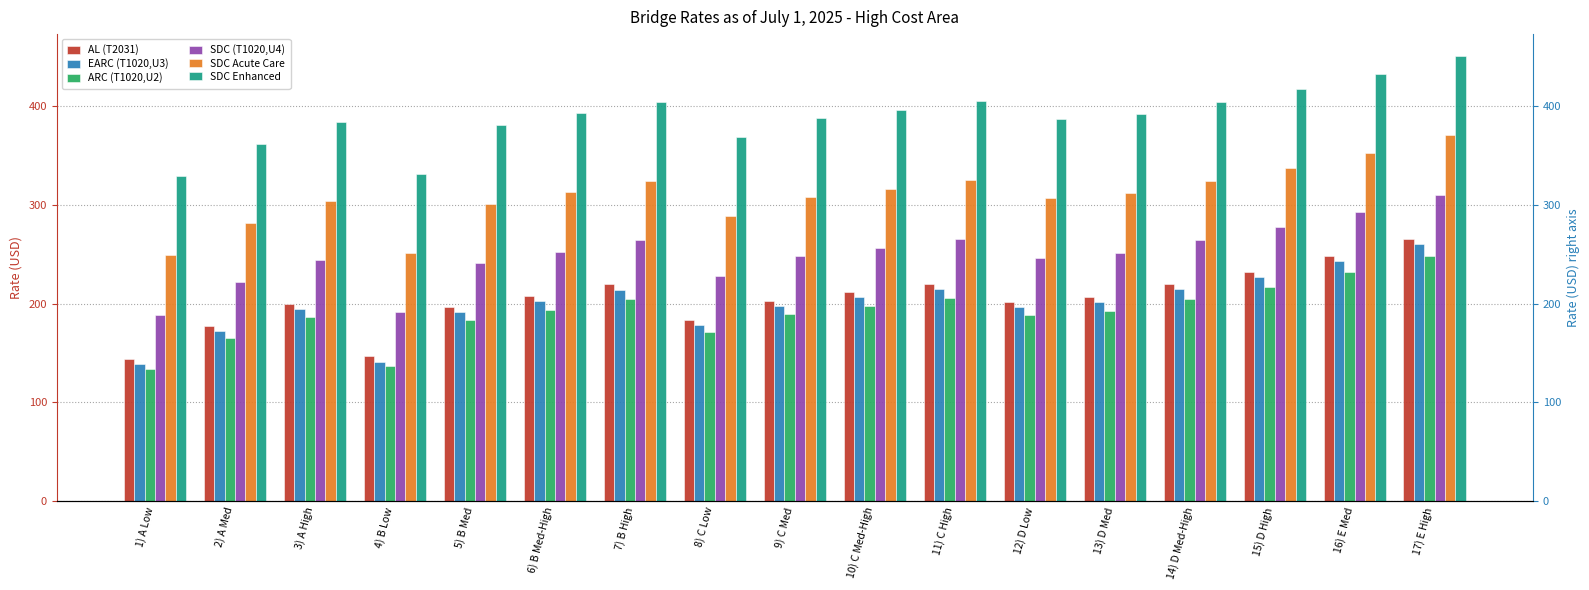

Reading left to right, list all the values displayed in this chart.

AL (T2031): 1) A Low=144.4	2) A Med=177.3	3) A High=199.7	4) B Low=146.8	5) B Med=196.7	6) B Med-High=208.2	7) B High=219.7	8) C Low=183.9	9) C Med=203.2	10) C Med-High=211.8	11) C High=220.4	12) D Low=202.1	13) D Med=207.1	14) D Med-High=219.8	15) D High=232.5	16) E Med=248.3	17) E High=265.8
EARC (T1020,U3): 1) A Low=139.0	2) A Med=171.8	3) A High=194.2	4) B Low=141.4	5) B Med=191.3	6) B Med-High=202.8	7) B High=214.3	8) C Low=178.5	9) C Med=197.7	10) C Med-High=206.3	11) C High=215.0	12) D Low=196.7	13) D Med=201.7	14) D Med-High=214.4	15) D High=227.1	16) E Med=242.9	17) E High=260.4
ARC (T1020,U2): 1) A Low=134.3	2) A Med=165.1	3) A High=186.0	4) B Low=136.6	5) B Med=183.3	6) B Med-High=194.0	7) B High=204.8	8) C Low=171.3	9) C Med=189.3	10) C Med-High=197.4	11) C High=205.4	12) D Low=188.3	13) D Med=193.0	14) D Med-High=204.9	15) D High=216.8	16) E Med=231.6	17) E High=247.9
SDC (T1020,U4): 1) A Low=189.0	2) A Med=221.8	3) A High=244.2	4) B Low=191.4	5) B Med=241.3	6) B Med-High=252.8	7) B High=264.3	8) C Low=228.5	9) C Med=247.7	10) C Med-High=256.4	11) C High=265.0	12) D Low=246.7	13) D Med=251.7	14) D Med-High=264.4	15) D High=277.1	16) E Med=292.9	17) E High=310.4
SDC Acute Care: 1) A Low=249.0	2) A Med=281.9	3) A High=304.2	4) B Low=251.4	5) B Med=301.3	6) B Med-High=312.8	7) B High=324.3	8) C Low=288.5	9) C Med=307.7	10) C Med-High=316.4	11) C High=325.0	12) D Low=306.7	13) D Med=311.6	14) D Med-High=324.4	15) D High=337.1	16) E Med=352.9	17) E High=370.4
SDC Enhanced: 1) A Low=329.0	2) A Med=361.9	3) A High=384.2	4) B Low=331.4	5) B Med=381.3	6) B Med-High=392.8	7) B High=404.3	8) C Low=368.5	9) C Med=387.7	10) C Med-High=396.4	11) C High=405.0	12) D Low=386.7	13) D Med=391.6	14) D Med-High=404.4	15) D High=417.1	16) E Med=432.9	17) E High=450.4